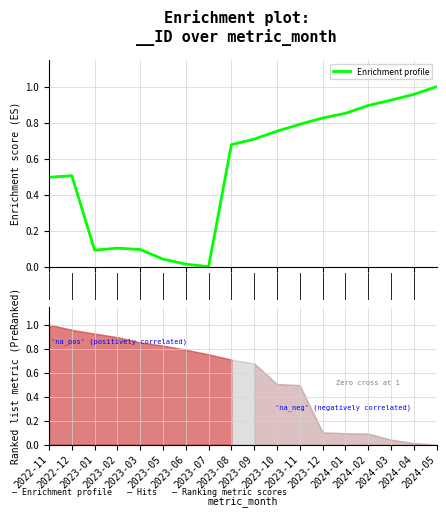

What is the sum of all values?

9.7